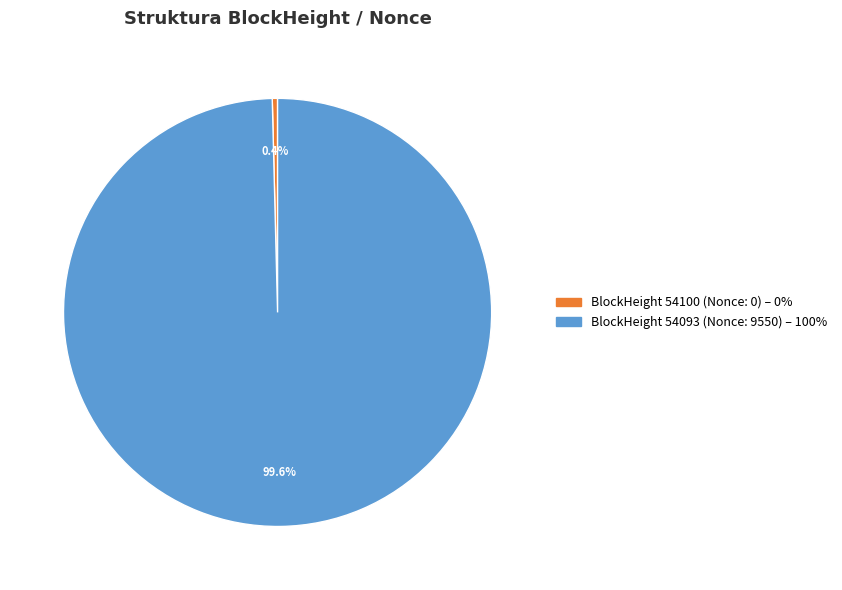

Is there a majority slice in this chart?

Yes